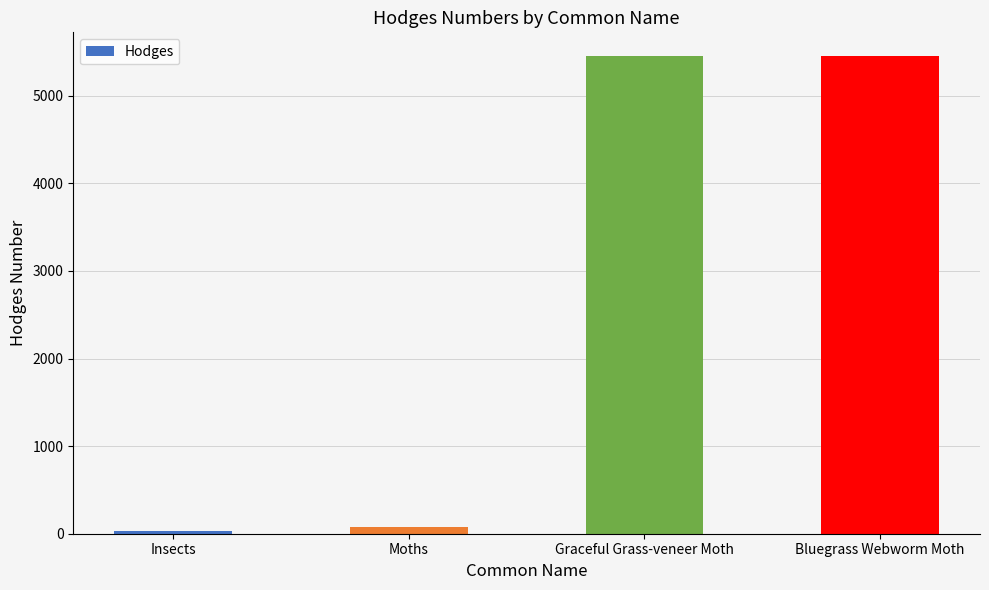

Does the chart contain stacked bars?

No